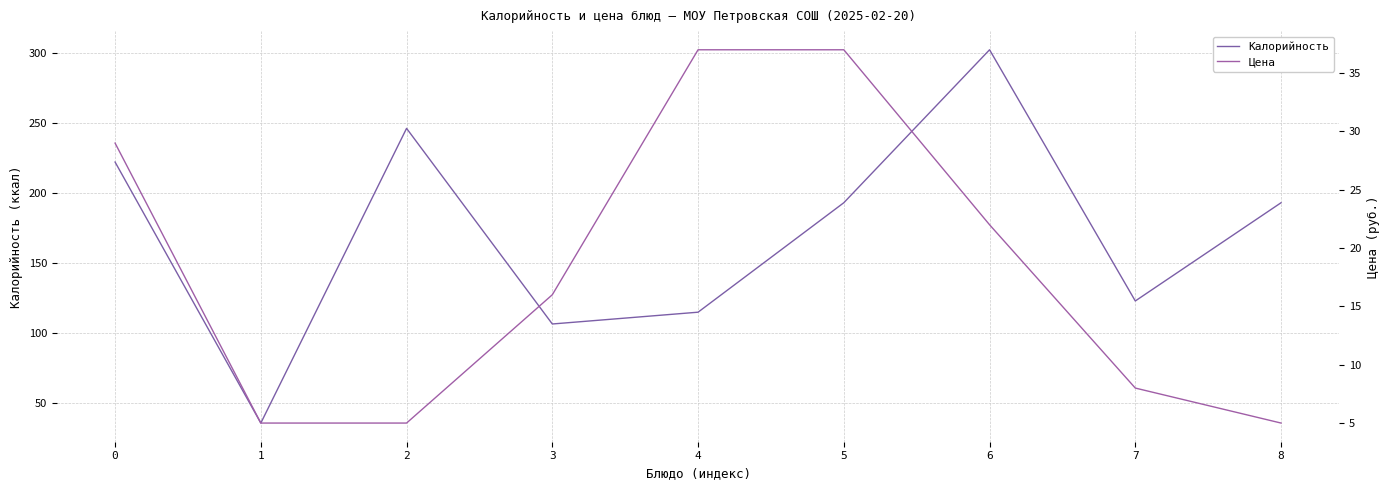

Count the number of data series in this chart.

2